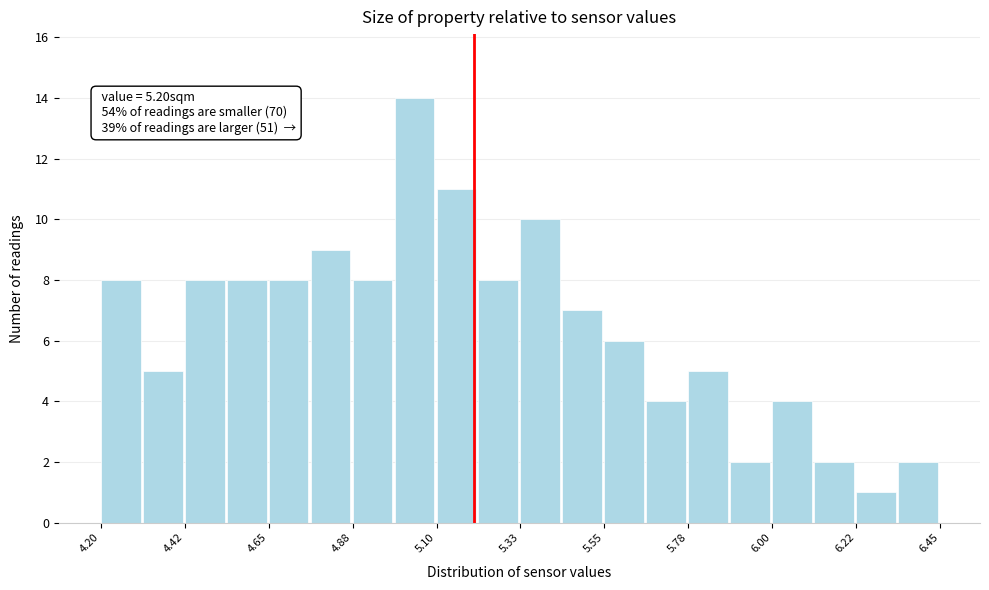

Read against the x-axis, roughly where is the centre of the tallest bar?

5.05